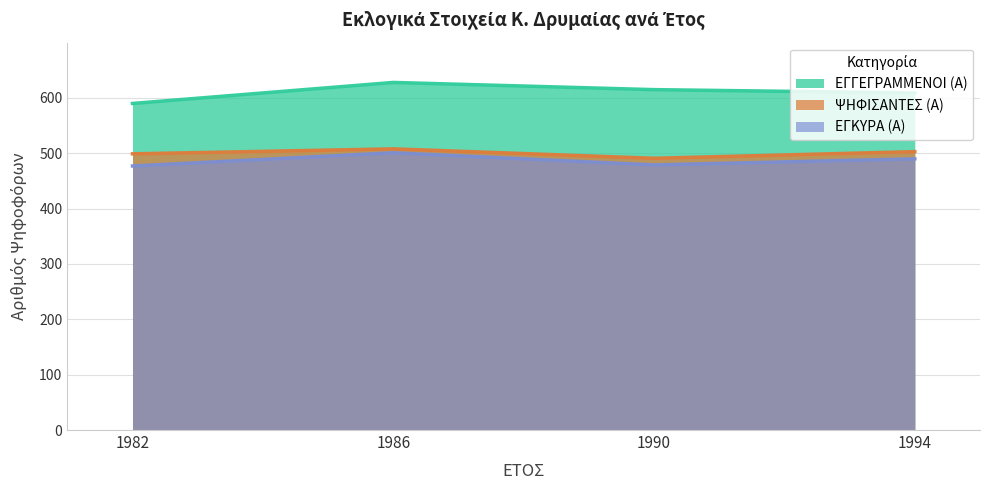

True or false: ΕΓΓΕΓΡΑΜΜΕΝΟΙ (Α) and ΕΓΚΥΡΑ (Α) intersect in this chart.

False